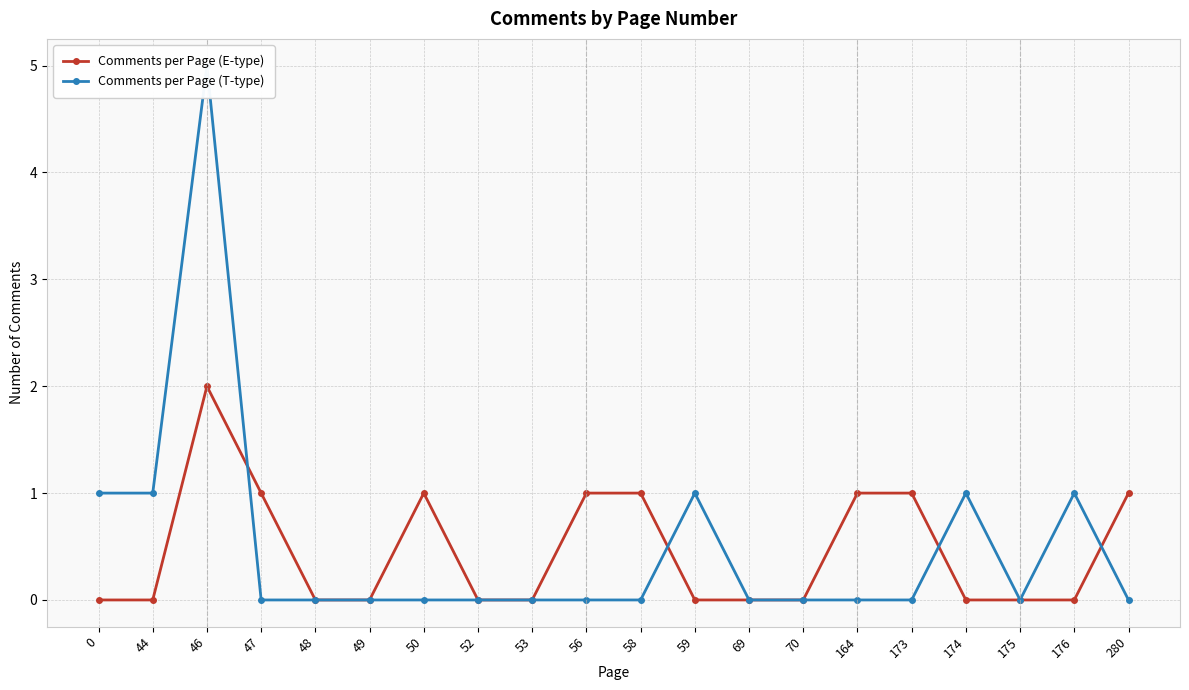

Rank the categories by Comments per Page (T-type) value from highest to lowest.

46, 0, 44, 59, 174, 176, 47, 48, 49, 50, 52, 53, 56, 58, 69, 70, 164, 173, 175, 280